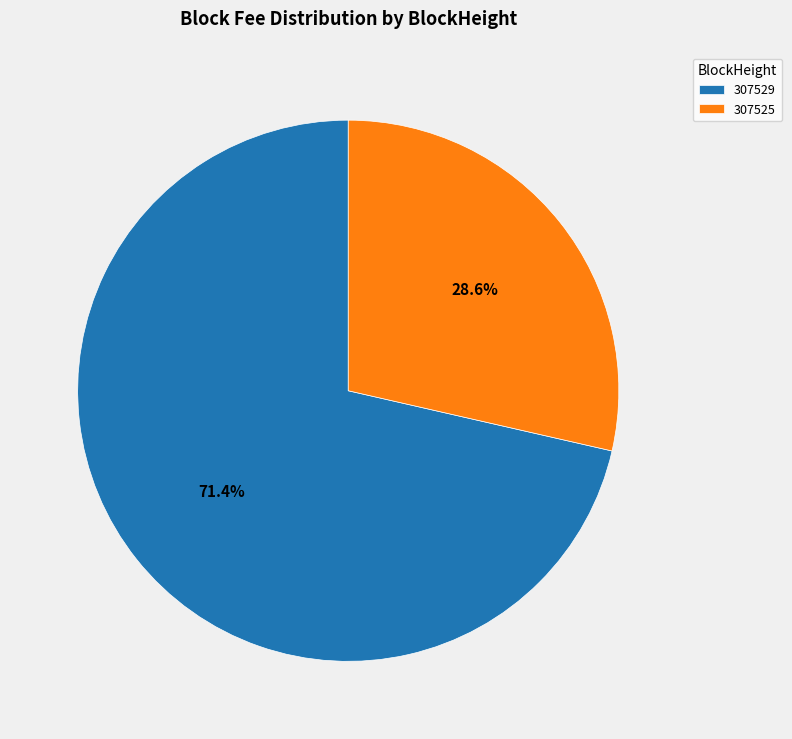

What percentage is the 307525 slice, to the nearest percent?

29%